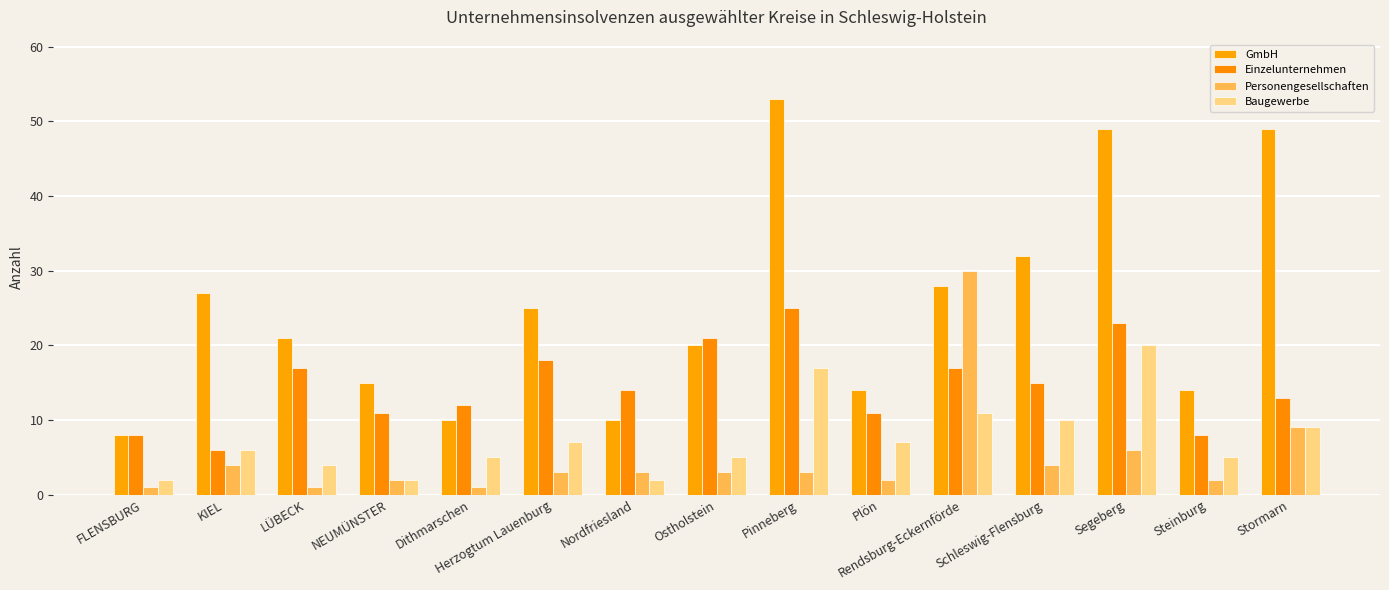

What is the minimum value for Baugewerbe?

2